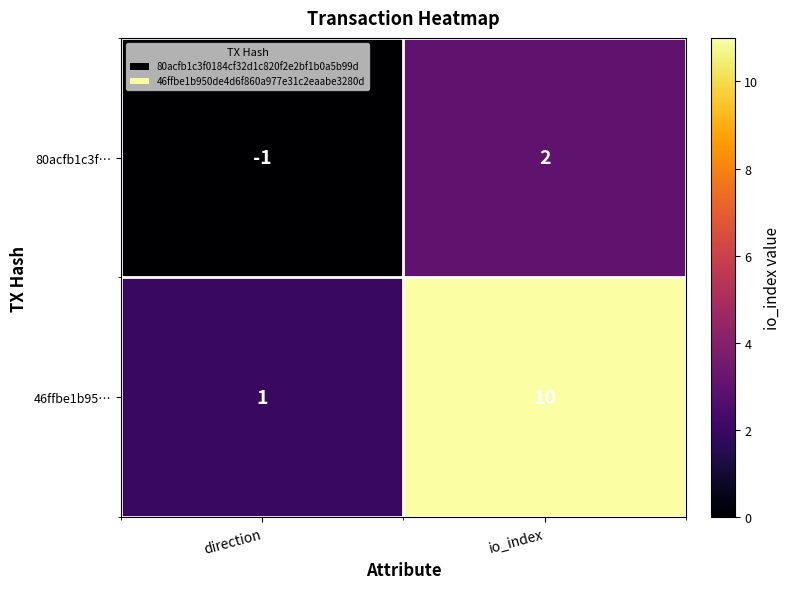

Which series has the largest total across all categories?

46ffbe1b95…